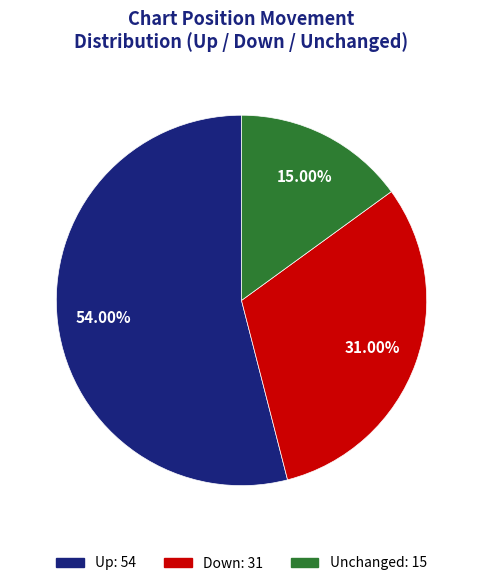

How many slices are in this pie chart?

3